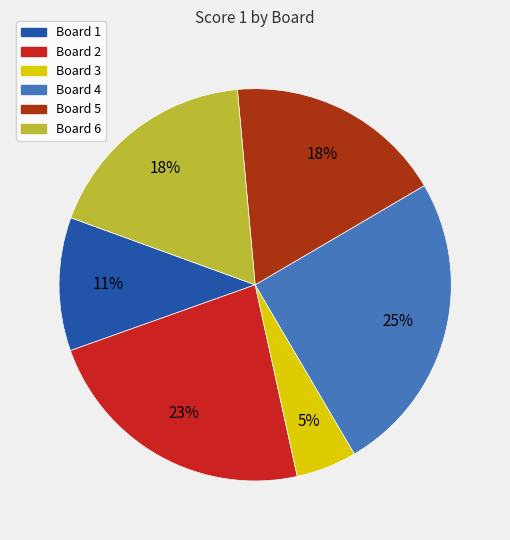

Which has a higher value, Board 3 or Board 6?

Board 6